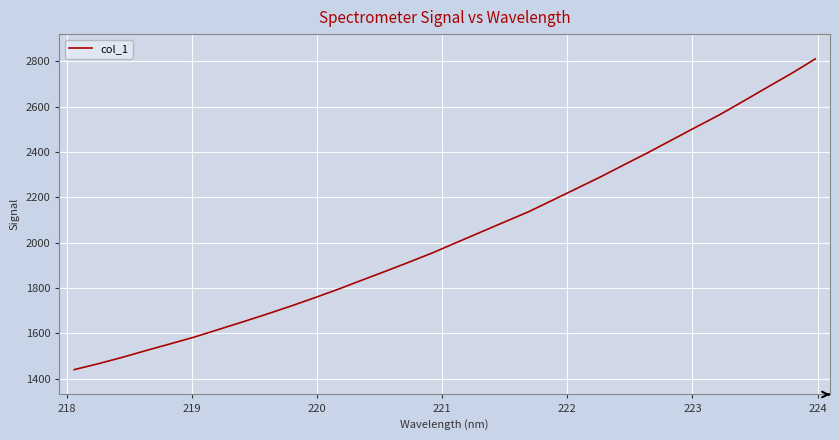

Does the chart display data point markers on the line(s)?

No